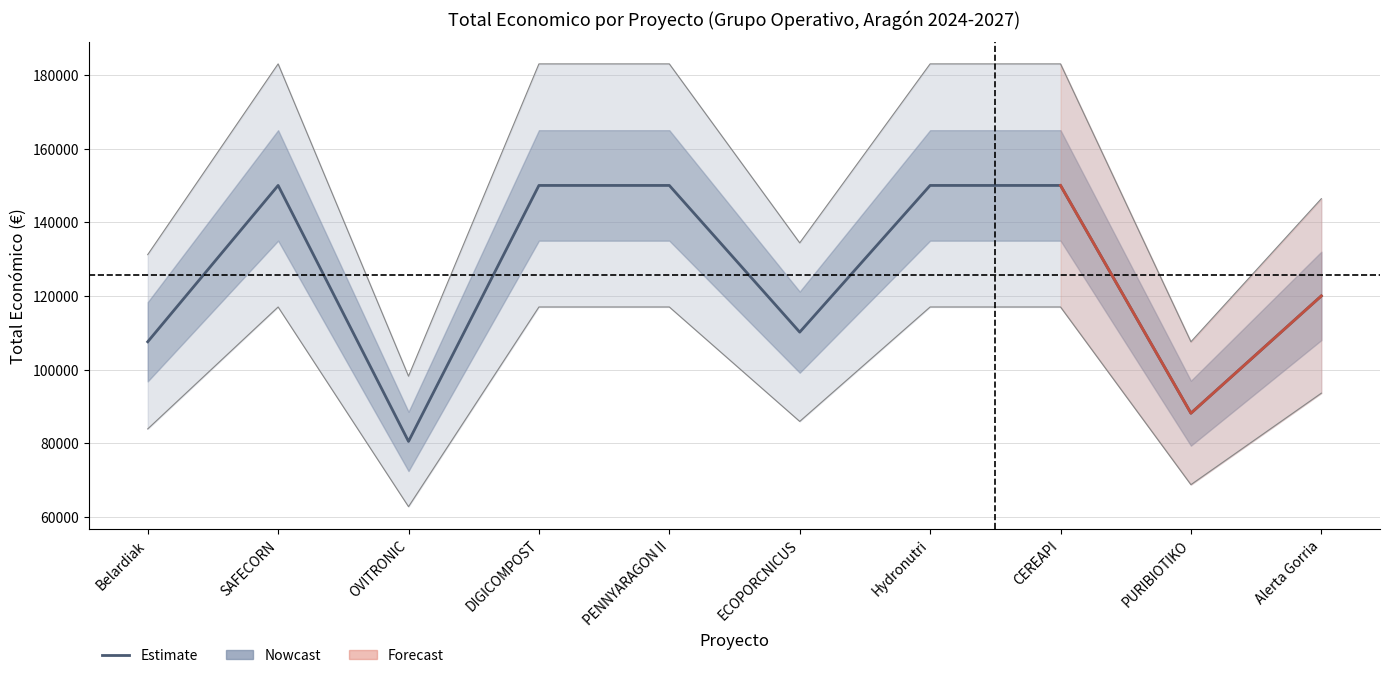

At which category does the data reach its first local valley?

OVITRONIC